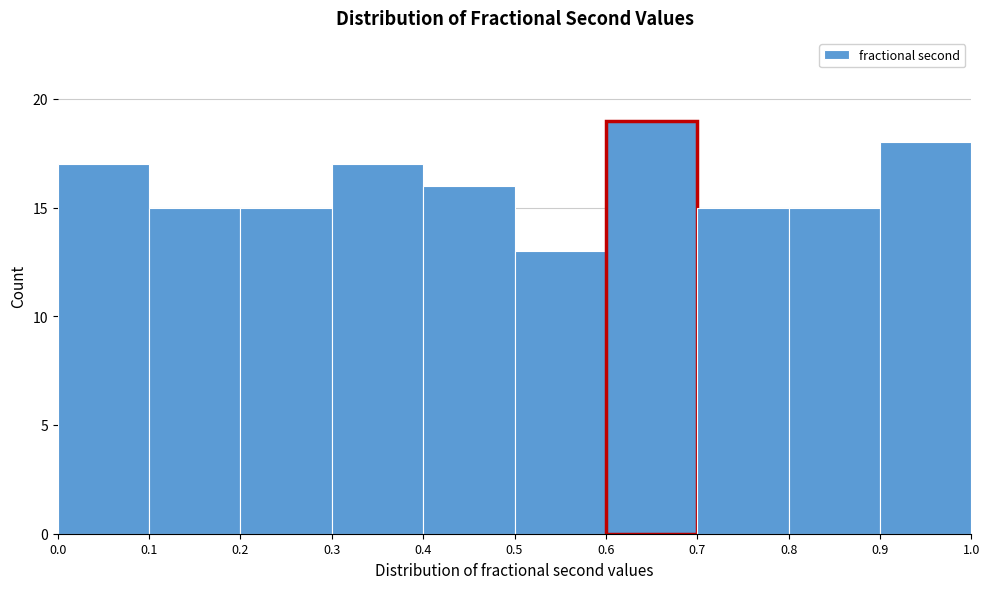

Reading left to right, list every bar in this chart as the range it spans on the x-axis followed by its height. The values are not printed on the chart, so give them approximately, as read against the axis.

0.0 to 0.1: 17
0.1 to 0.2: 15
0.2 to 0.3: 15
0.3 to 0.4: 17
0.4 to 0.5: 16
0.5 to 0.6: 13
0.6 to 0.7: 19
0.7 to 0.8: 15
0.8 to 0.9: 15
0.9 to 1.0: 18